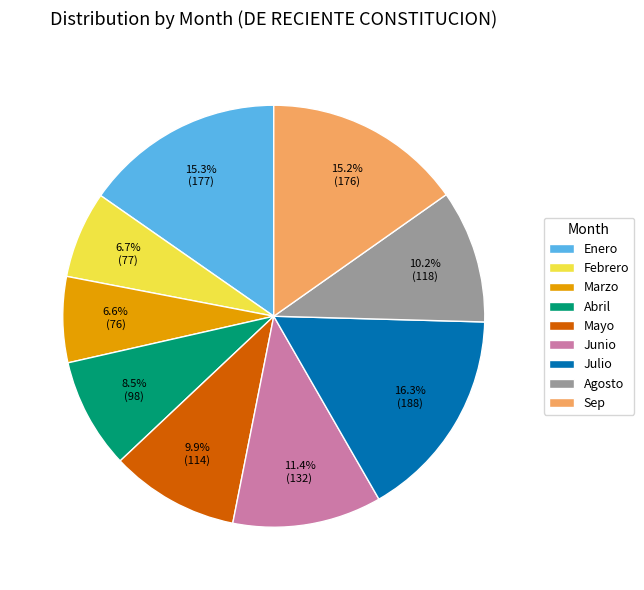

Does Agosto account for over 50% of the chart?

No